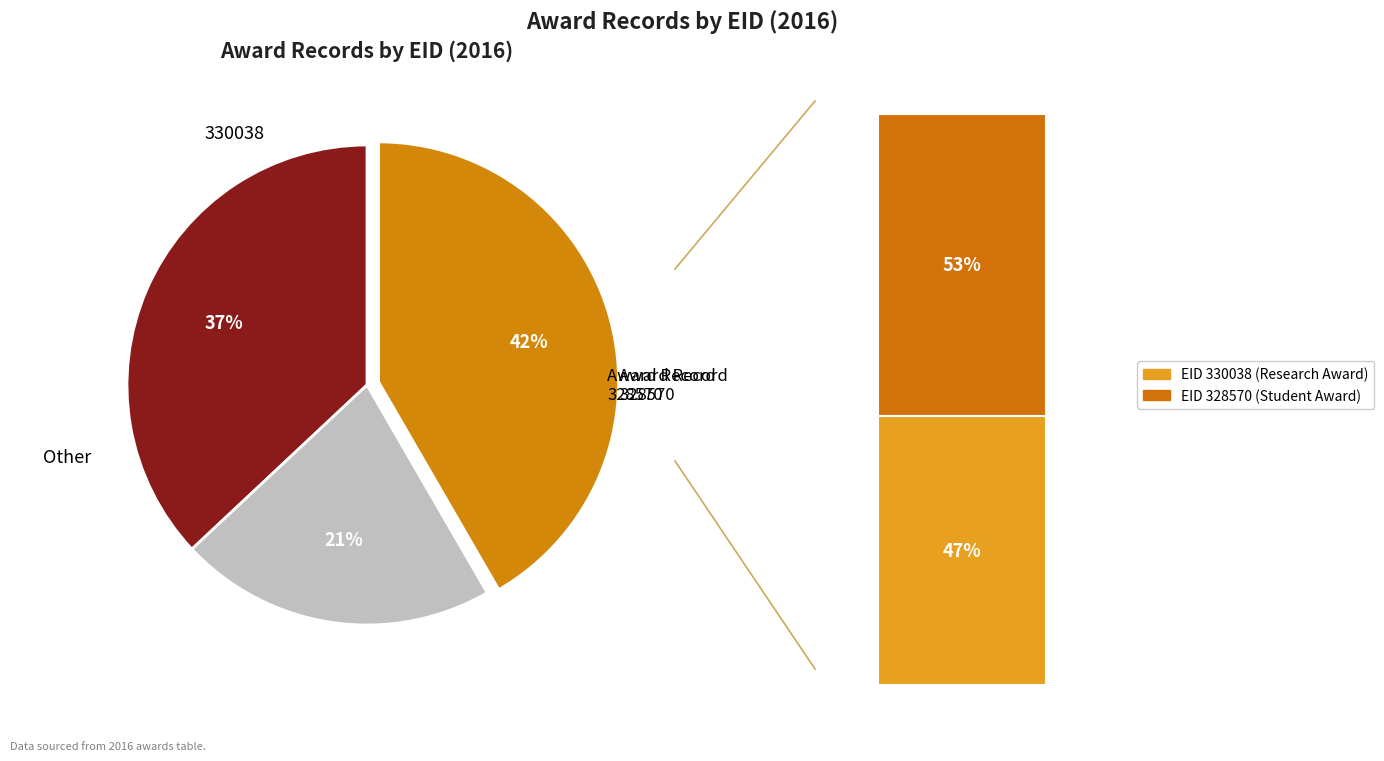

What is the change in value from 330038 to 328570?

+109237